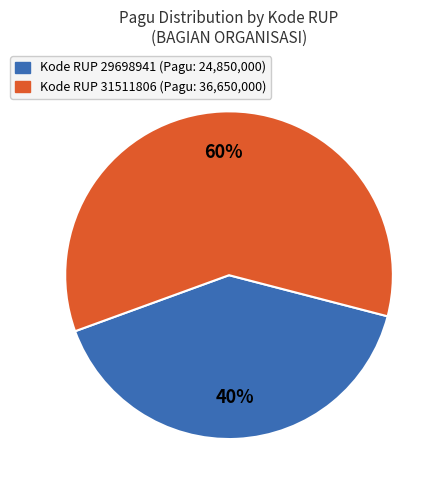

Is there a majority slice in this chart?

Yes